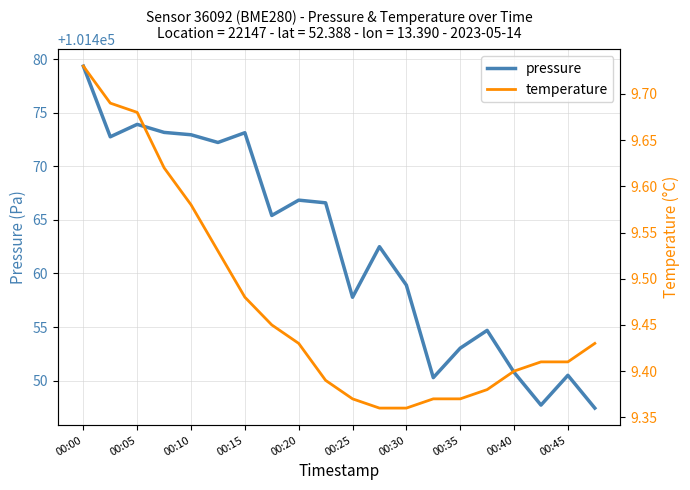

The pressure series shows 101473.1 at 00:15. True or false?

True